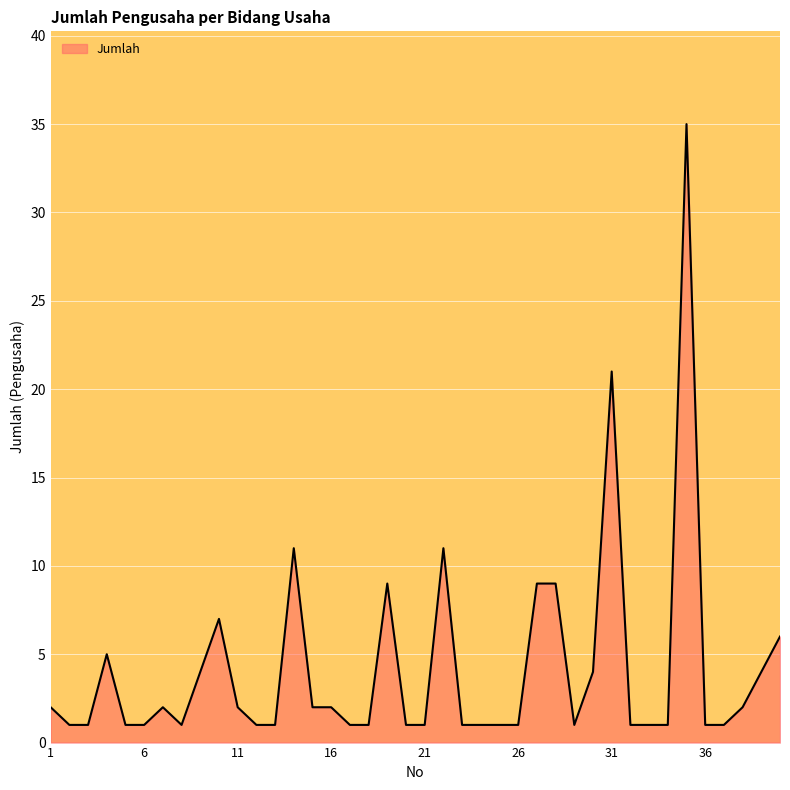

Does the chart display data point markers on the line(s)?

No